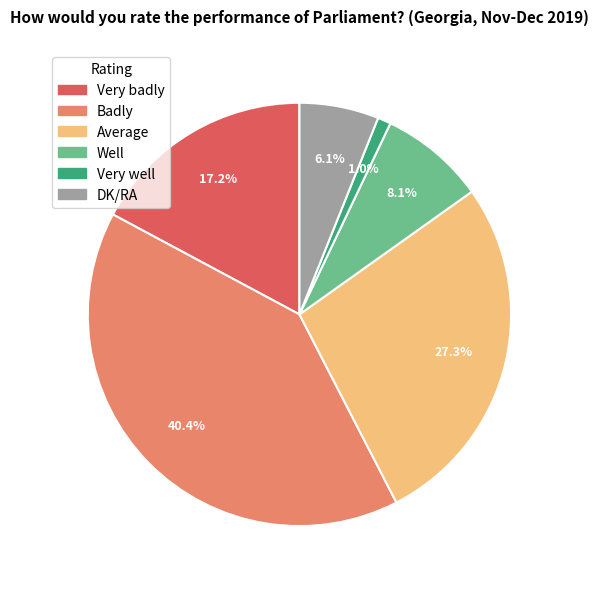

Which category has the smallest portion of the pie?

Very well